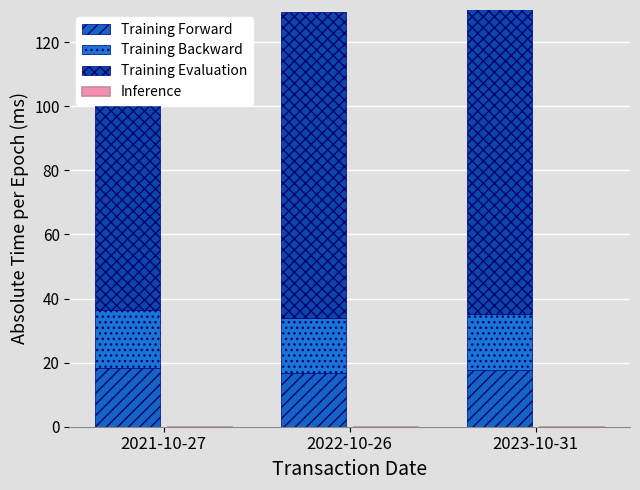

What are all the series names shown in the legend?

Training Forward, Training Backward, Training Evaluation, Inference